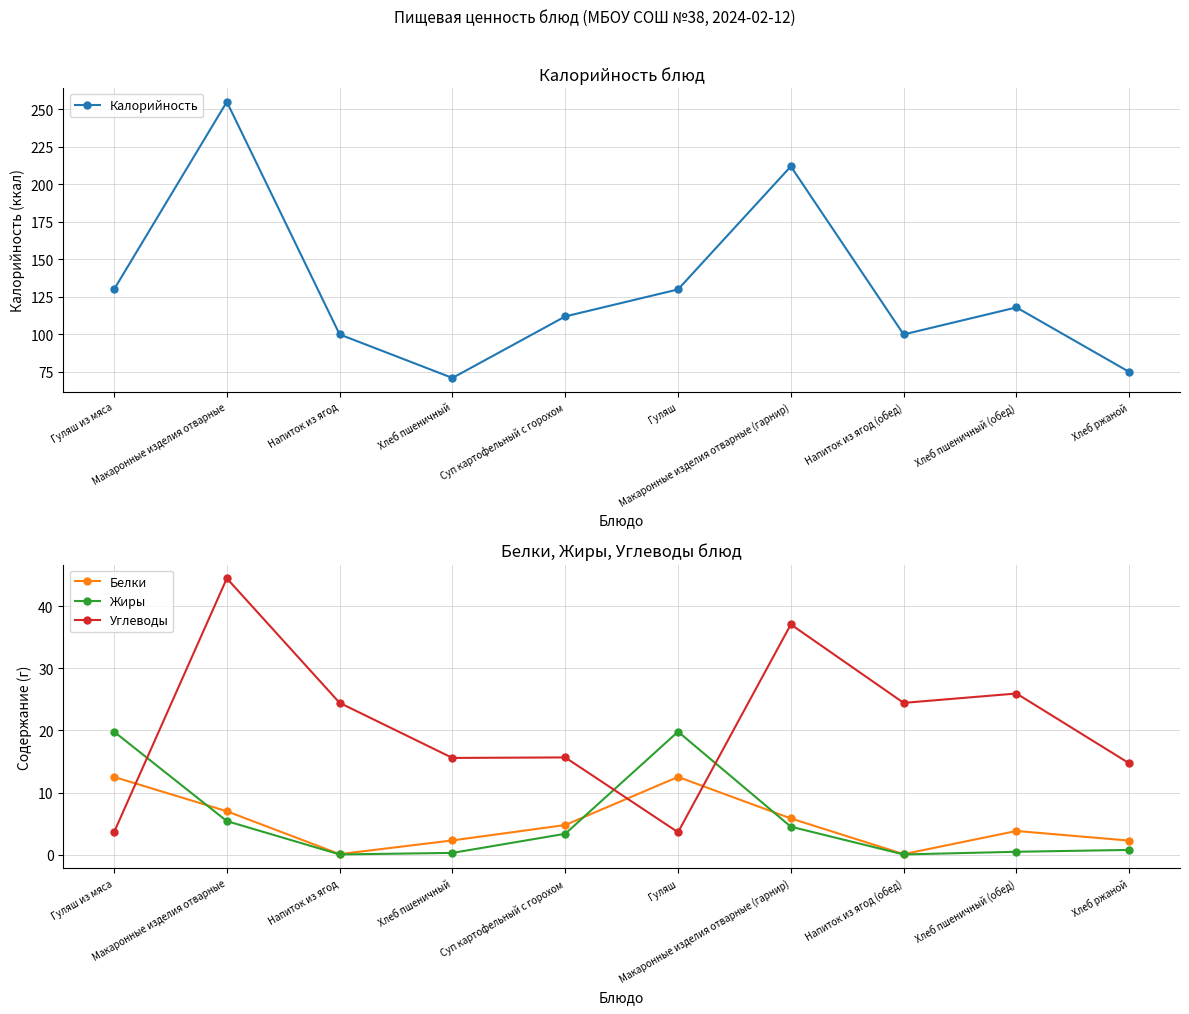

Reading left to right, transcribe all the data shown in this chart.

Калорийность: Гуляш из мяса=130.0	Макаронные изделия отварные=255.0	Напиток из ягод=100.0	Хлеб пшеничный=71.0	Суп картофельный с горохом=112.0	Гуляш=130.0	Макаронные изделия отварные (гарнир)=212.0	Напиток из ягод (обед)=100.0	Хлеб пшеничный (обед)=118.0	Хлеб ржаной=75.0
Белки: Гуляш из мяса=12.5	Макаронные изделия отварные=7.0	Напиток из ягод=0.1	Хлеб пшеничный=2.3	Суп картофельный с горохом=4.8	Гуляш=12.5	Макаронные изделия отварные (гарнир)=5.8	Напиток из ягод (обед)=0.1	Хлеб пшеничный (обед)=3.8	Хлеб ржаной=2.2
Жиры: Гуляш из мяса=19.8	Макаронные изделия отварные=5.4	Напиток из ягод=0.0	Хлеб пшеничный=0.3	Суп картофельный с горохом=3.4	Гуляш=19.8	Макаронные изделия отварные (гарнир)=4.5	Напиток из ягод (обед)=0.0	Хлеб пшеничный (обед)=0.5	Хлеб ржаной=0.8
Углеводы: Гуляш из мяса=3.6	Макаронные изделия отварные=44.5	Напиток из ягод=24.4	Хлеб пшеничный=15.6	Суп картофельный с горохом=15.7	Гуляш=3.6	Макаронные изделия отварные (гарнир)=37.1	Напиток из ягод (обед)=24.4	Хлеб пшеничный (обед)=25.9	Хлеб ржаной=14.7